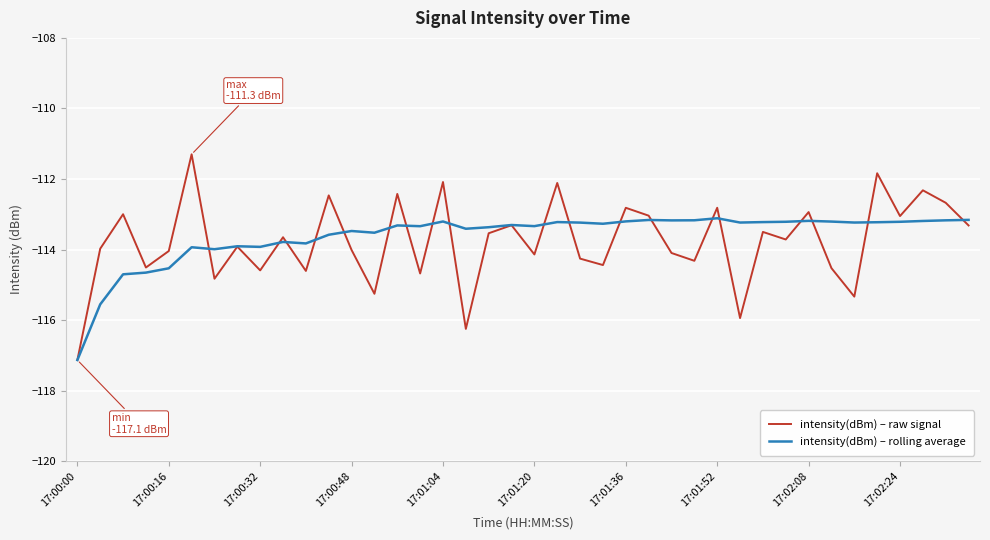

True or false: intensity(dBm) – rolling average and intensity(dBm) – raw signal intersect in this chart.

True